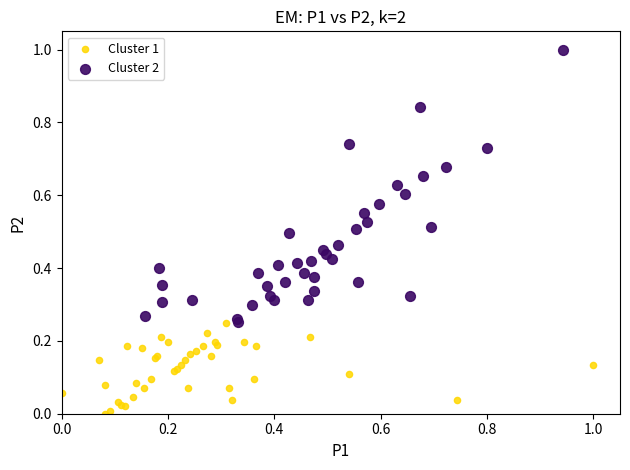

What are all the series names shown in the legend?

Cluster 1, Cluster 2